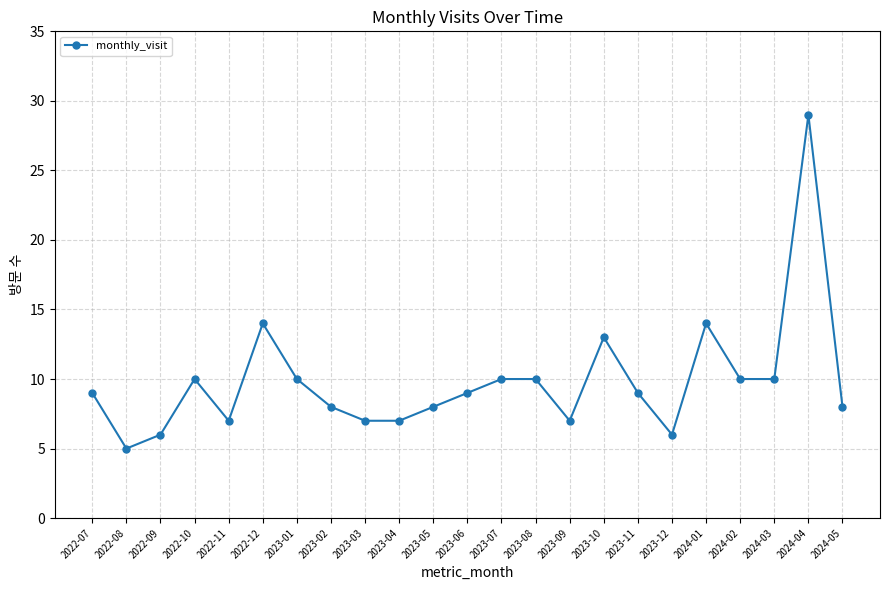

What position from the left is 2022-09?

3